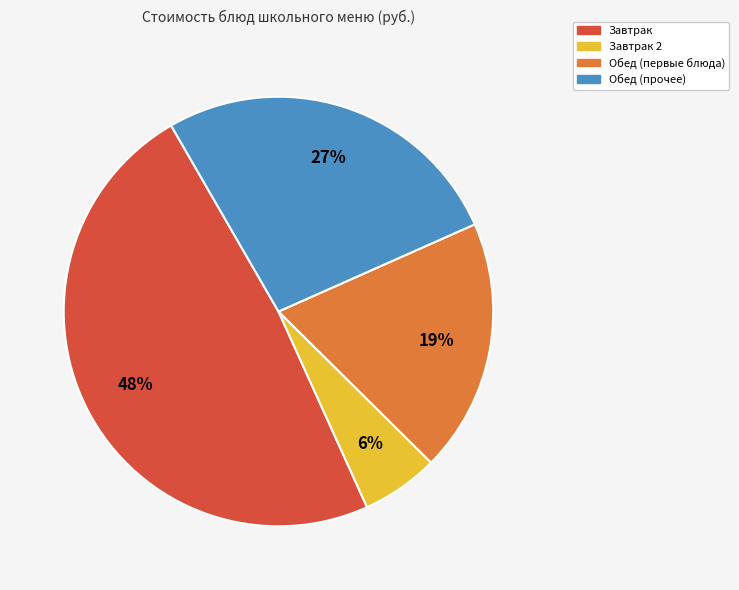

Rank the categories by value from lowest to highest.

Завтрак 2, Обед (первые блюда), Обед (прочее), Завтрак